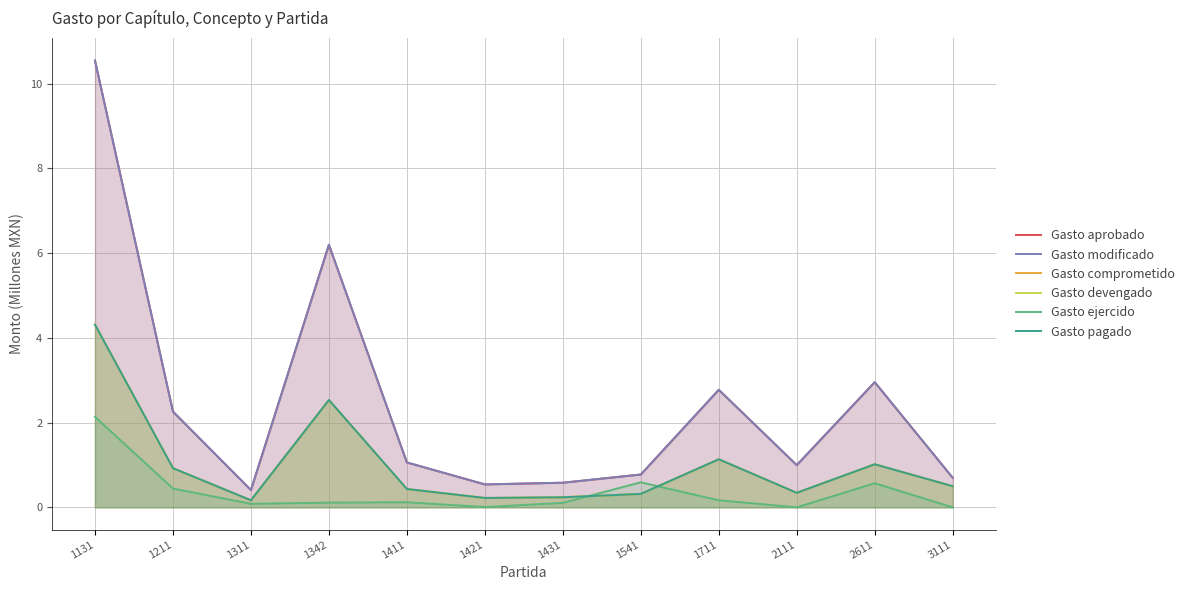

What is the value of the Gasto comprometido point at the 9th from the left?

1.1